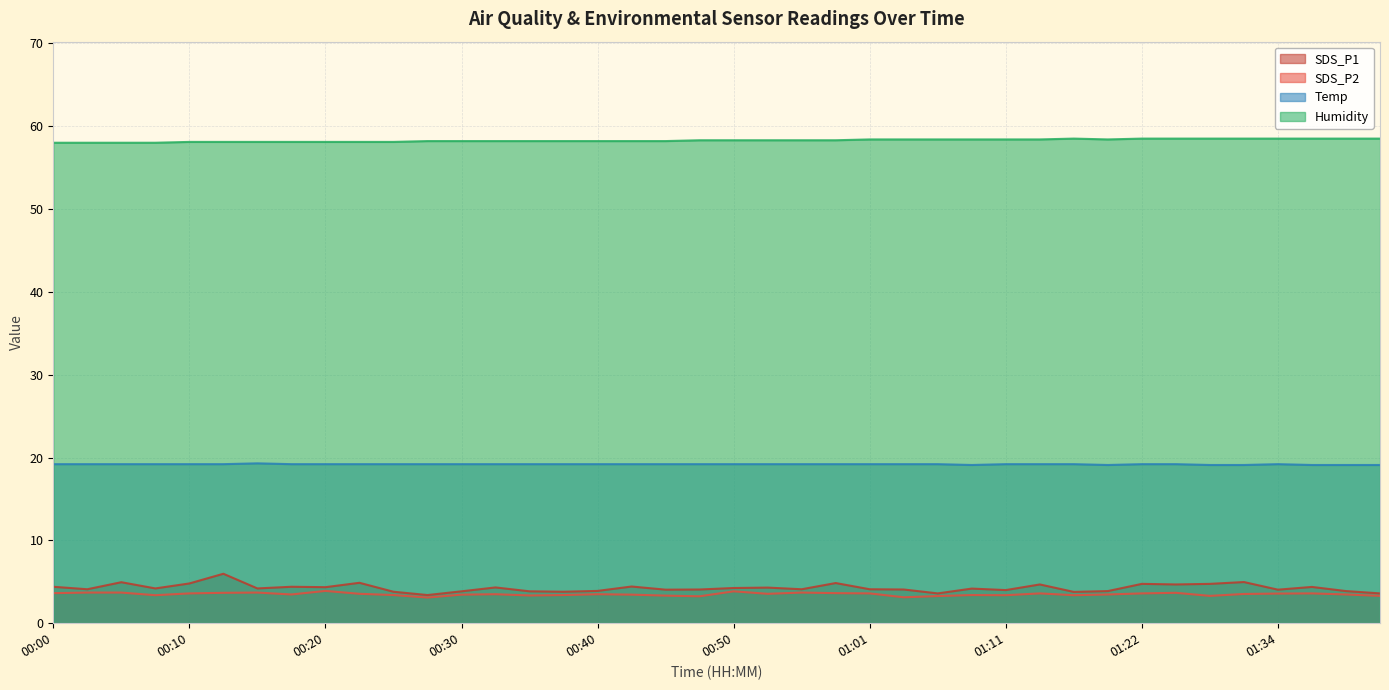

Where is the first local maximum for Humidity?

01:17